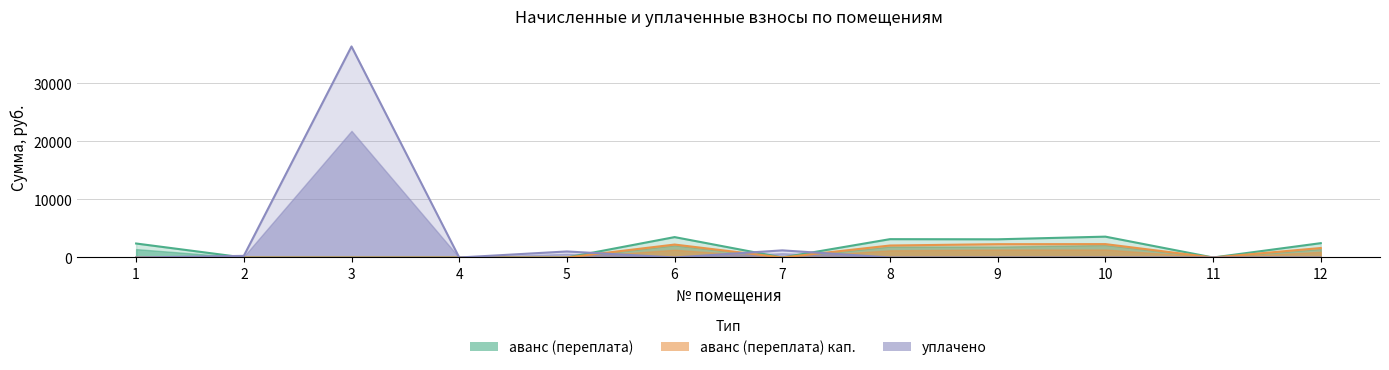

What is the maximum value for уплачено?

36332.9